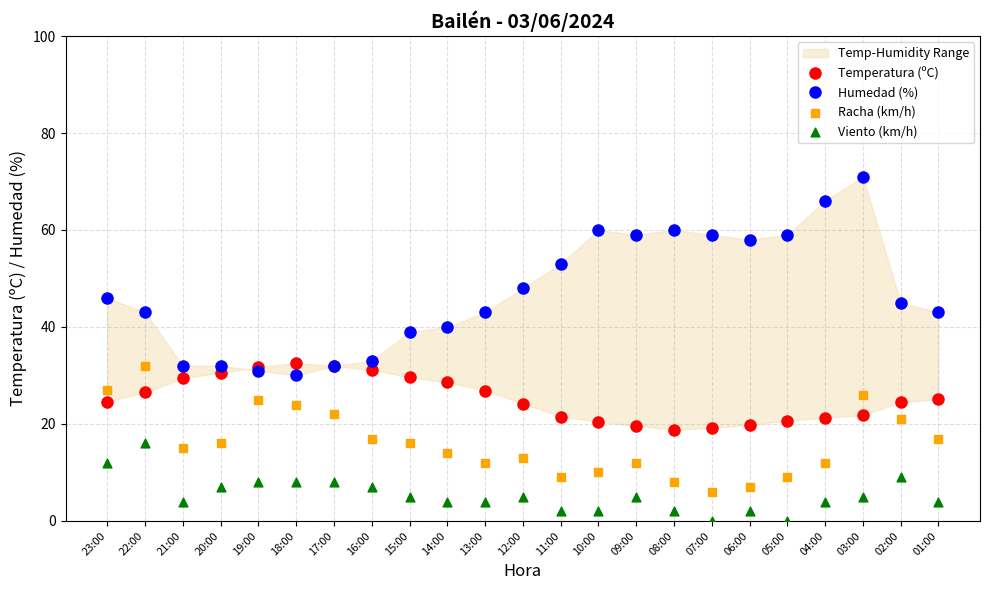

Which series has the largest total across all categories?

Humedad (%)